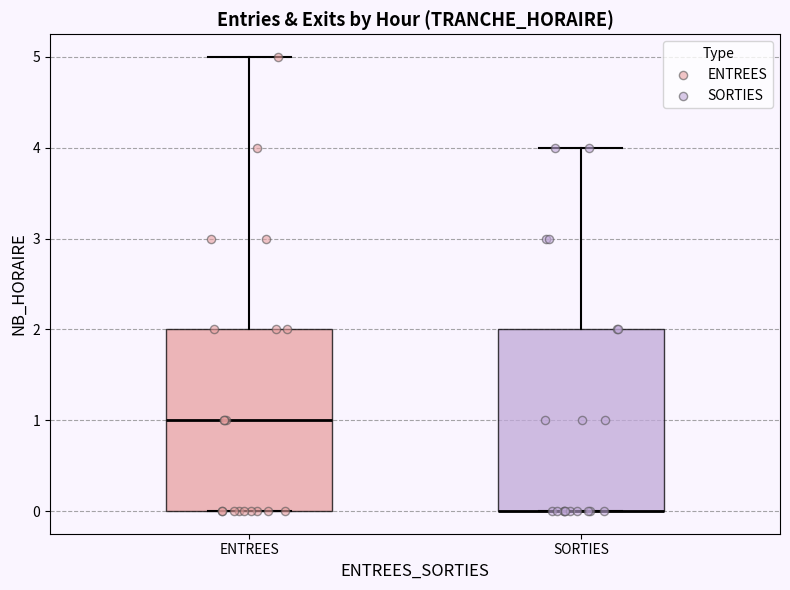

Reading left to right, transcribe this box plot: for each box, give where its median line is, the range the box spans, and where its two whiskers end, as read against the y-axis. The values are not printed on the chart, so give them approximately, as read against the axis.

ENTREES: median 1, box 0 to 2, whiskers 0 to 5
SORTIES: median 0 (drawn on the box's lower edge), box 0 to 2, whiskers 0 to 4